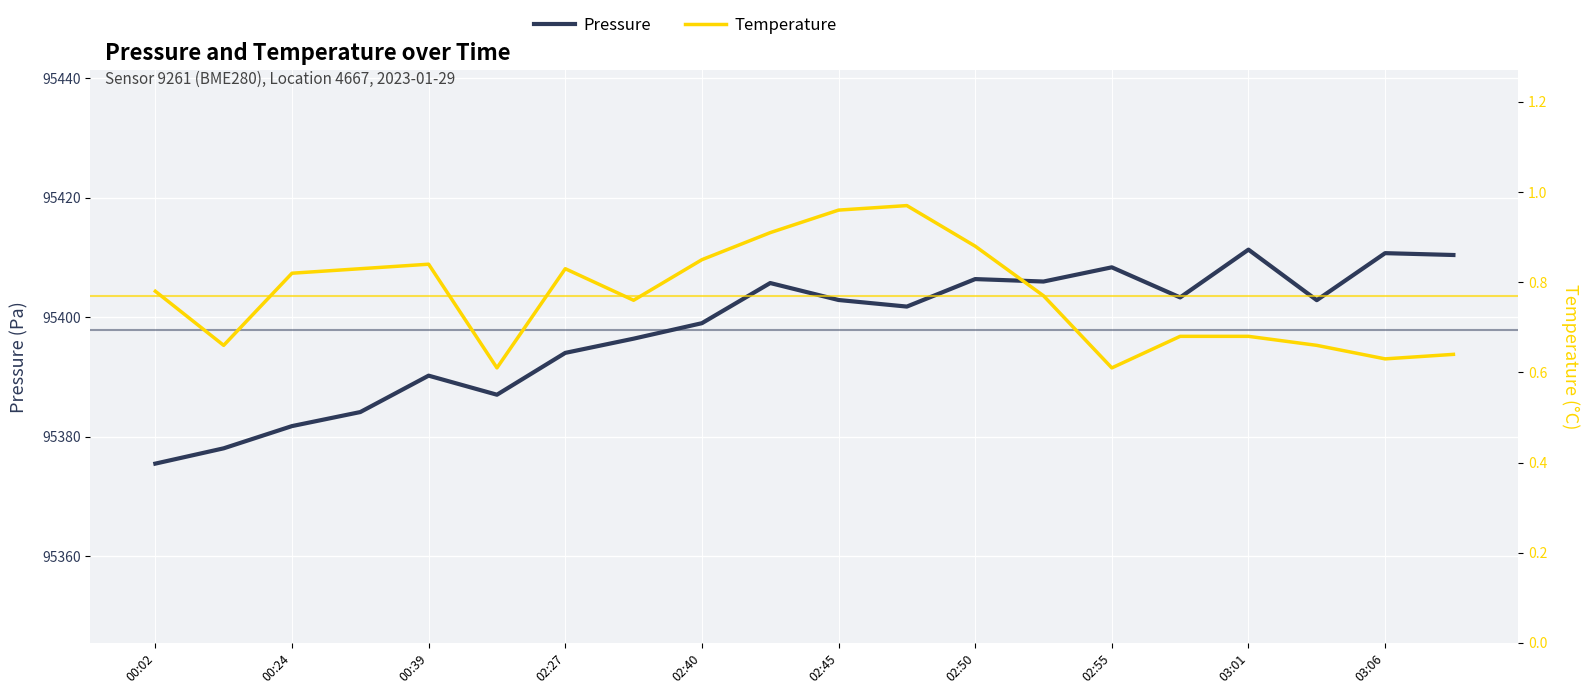

The value of Pressure at 02:27 is 28788.0. True or false?

False